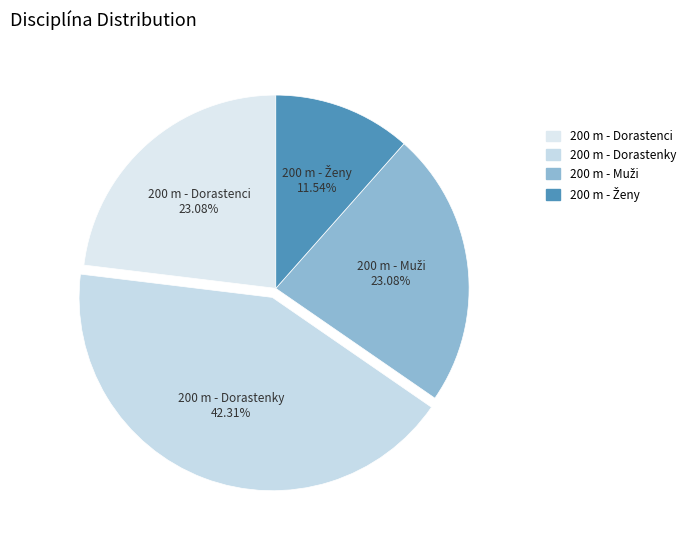

The 200 m - Dorastenky slice represents 54% of the pie. True or false?

False